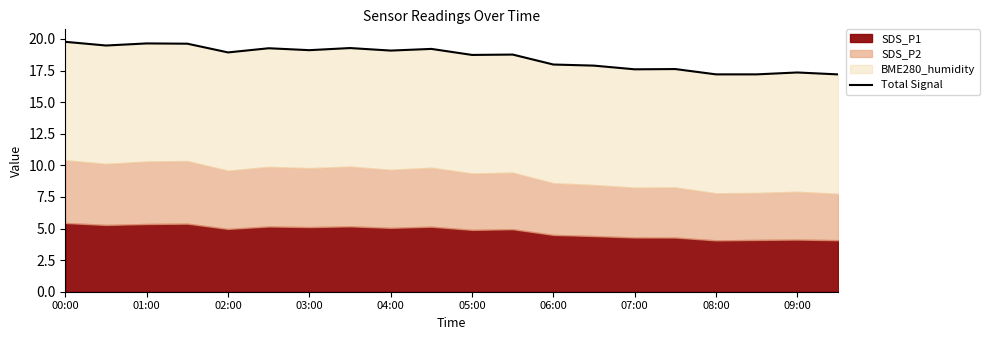

What is the difference between the second highest and second lowest values?

2.4